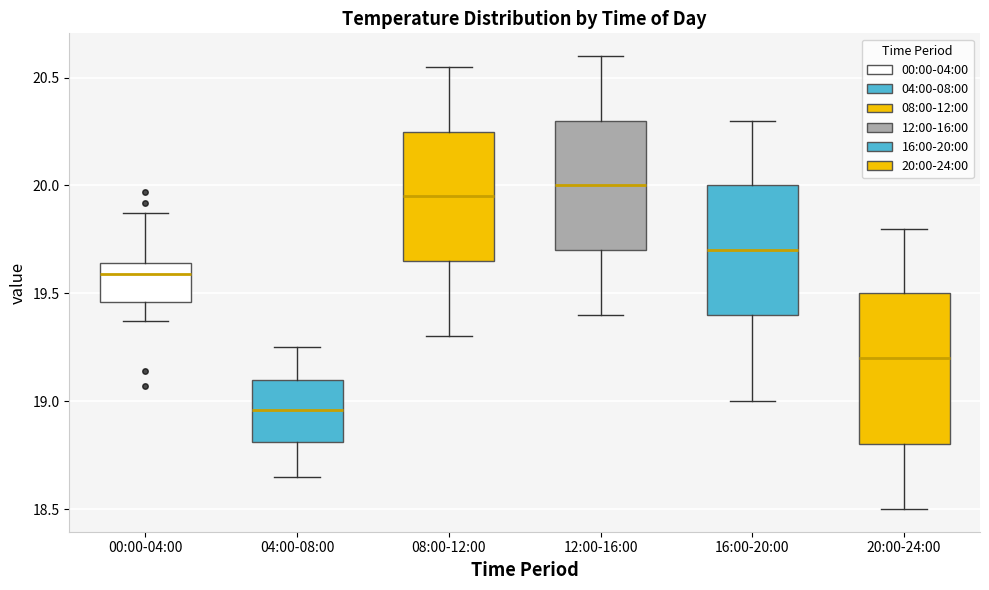

Where does the median line of the box for 08:00-12:00 sit on the y-axis? The values are not printed on the chart, so give them approximately, as read against the axis.

19.95